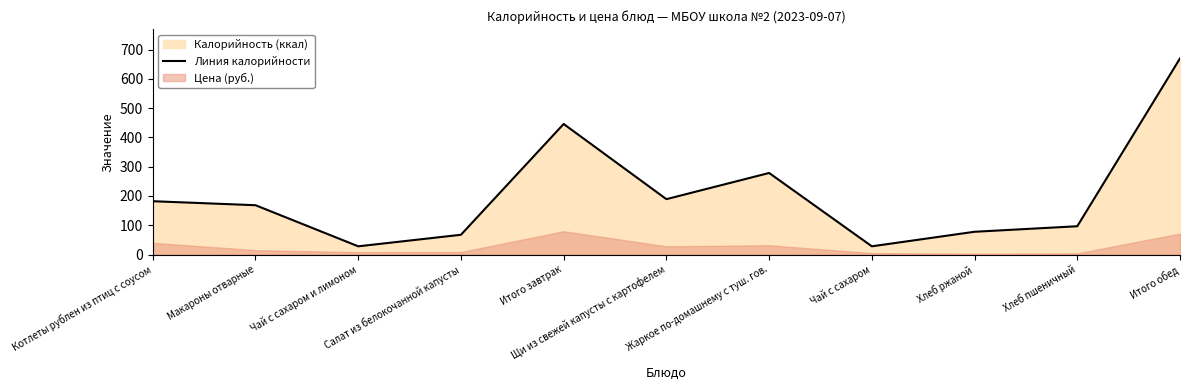

List the labels in order of value, smallest first.

Чай с сахаром и лимоном, Чай с сахаром, Салат из белокочанной капусты, Хлеб ржаной, Хлеб пшеничный, Макароны отварные, Котлеты рублен из птиц с соусом, Щи из свежей капусты с картофелем, Жаркое по-домашнему с туш. гов., Итого завтрак, Итого обед